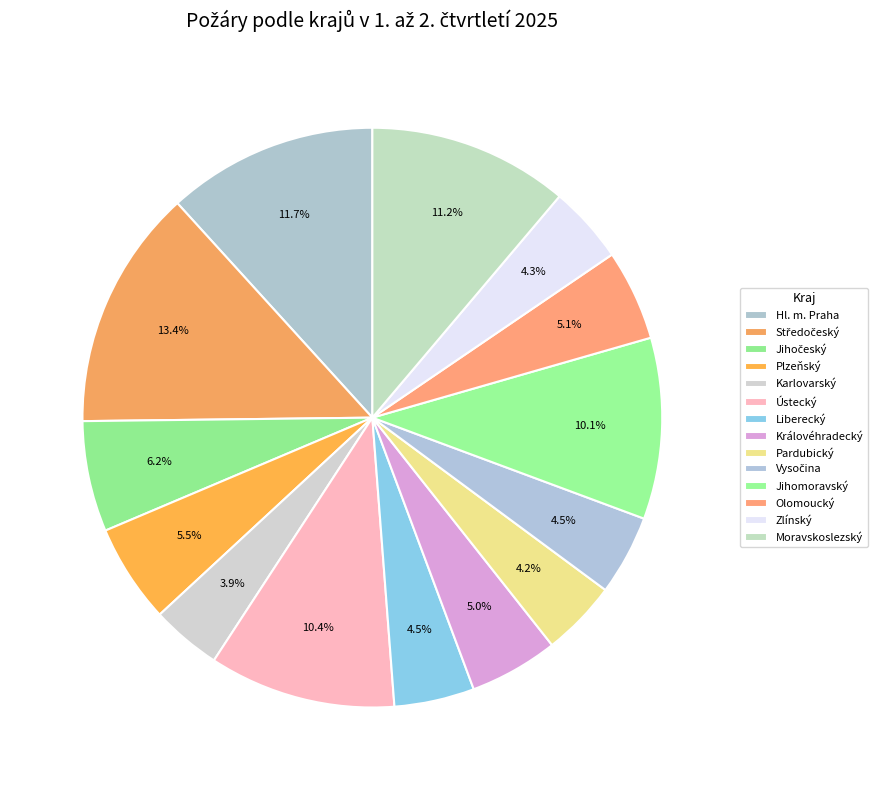

What is the largest slice in the pie chart?

Středočeský